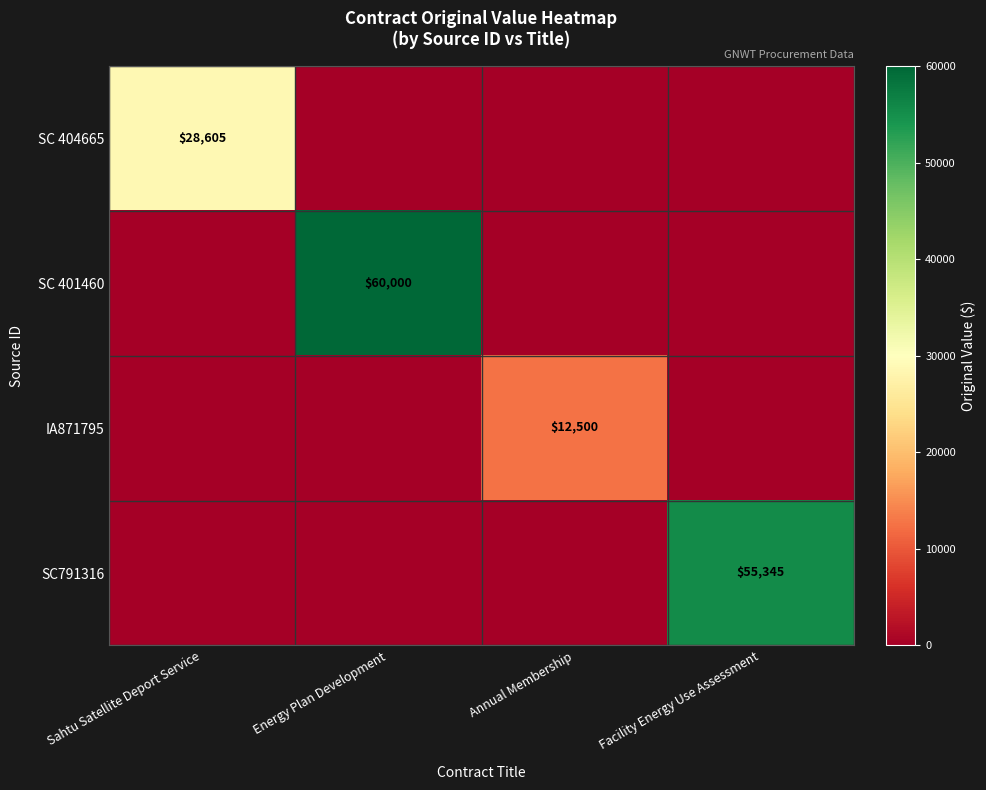

Between Energy Plan Development and Sahtu Satellite Deport Service, which is larger?

Sahtu Satellite Deport Service